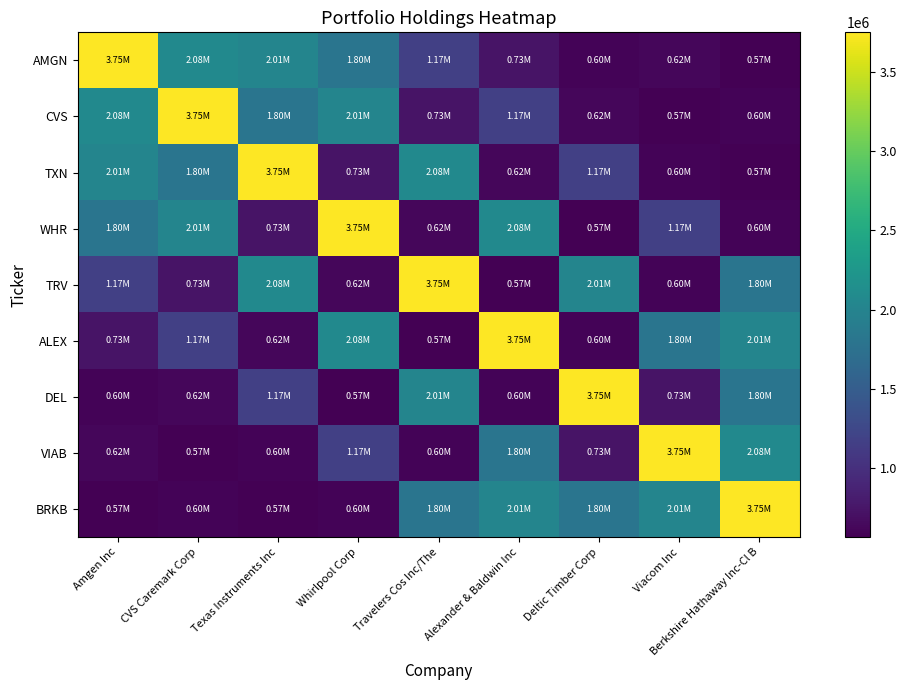

Which series has the largest total across all categories?

BRKB